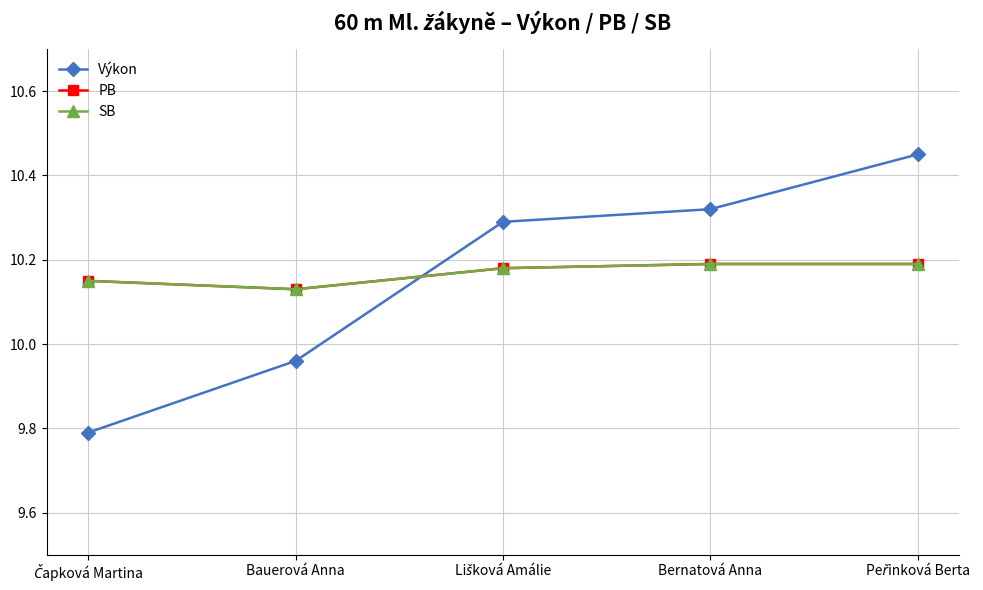

Rank the categories by Výkon value from lowest to highest.

Čapková Martina, Bauerová Anna, Lišková Amálie, Bernatová Anna, Peřinková Berta